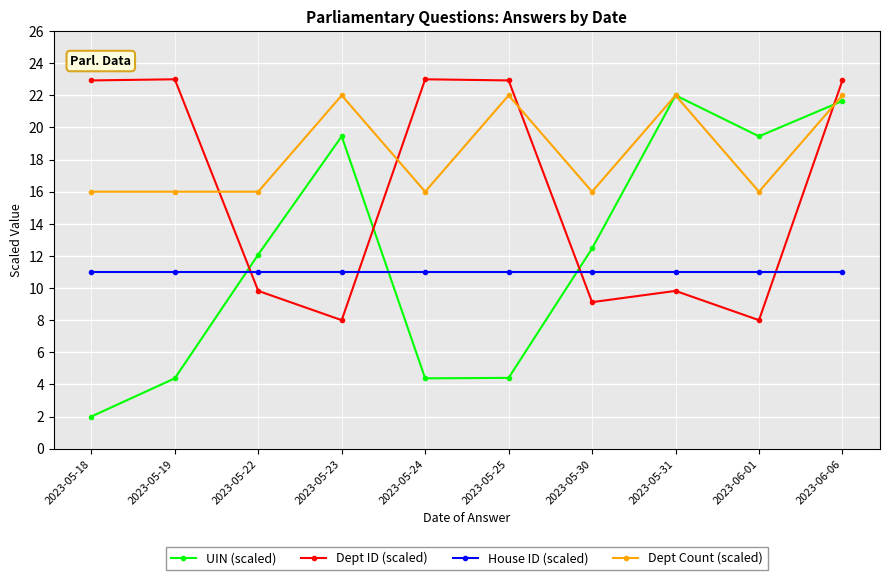

At which category does the chart reach its minimum across all series?

2023-05-18